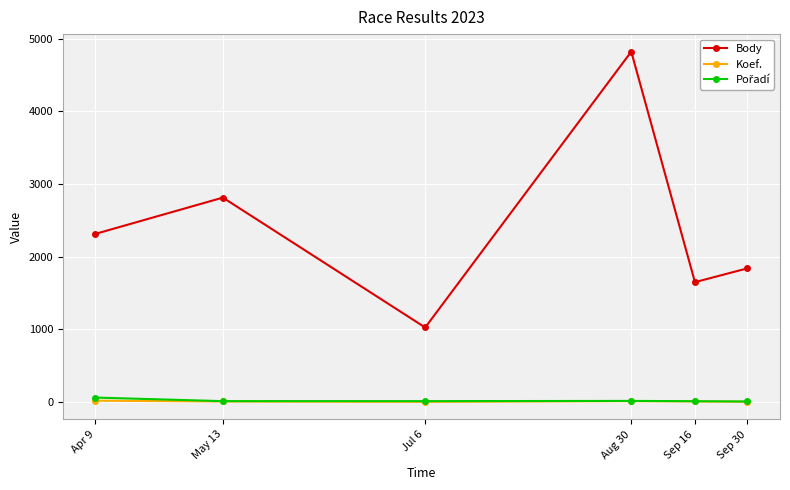

Which series has the largest range (max minus min)?

Body